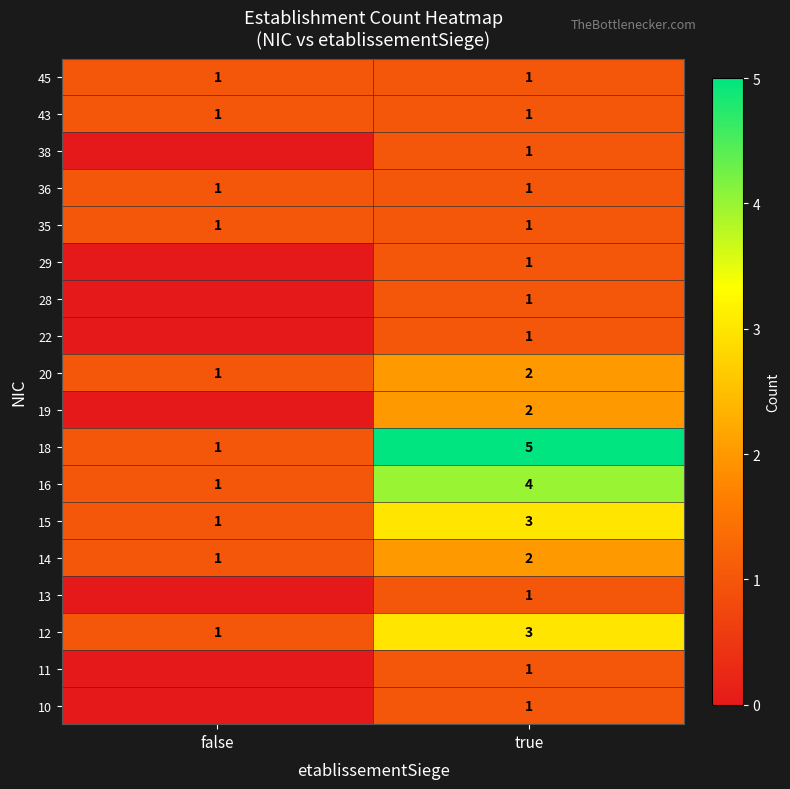

What is the sum of the 20 values at true and false?

3